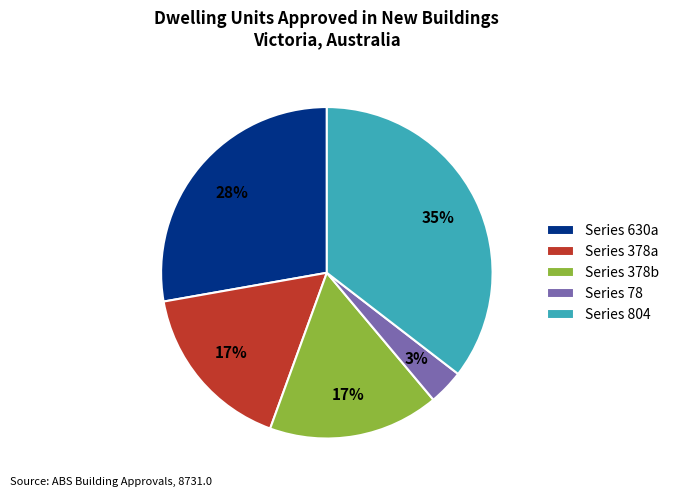

Is there any slice that represents more than half of the pie?

No